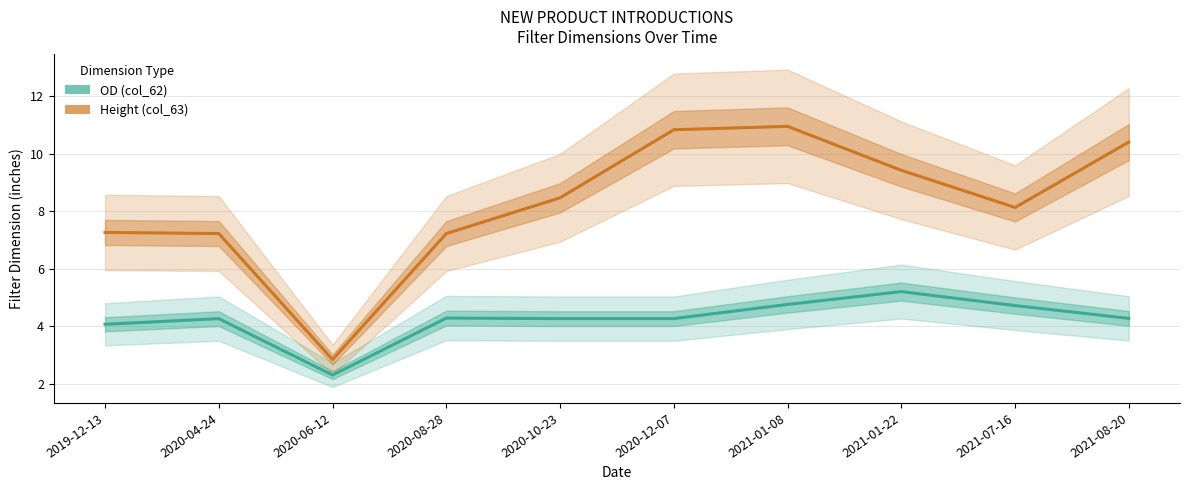

What is the maximum value shown in the chart?

10.9